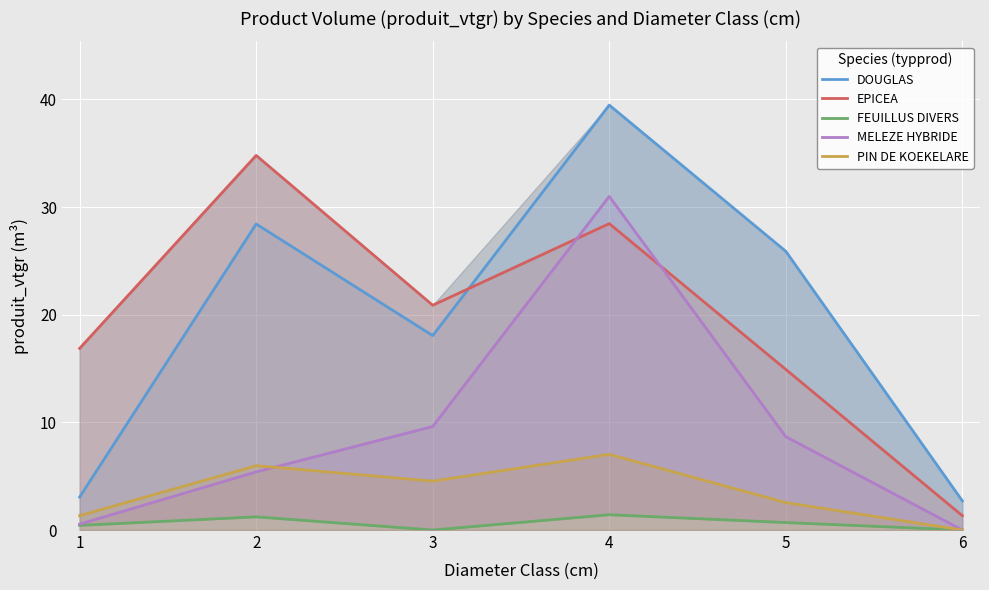

What is the difference between the MELEZE HYBRIDE values at 4 and 2?

25.6